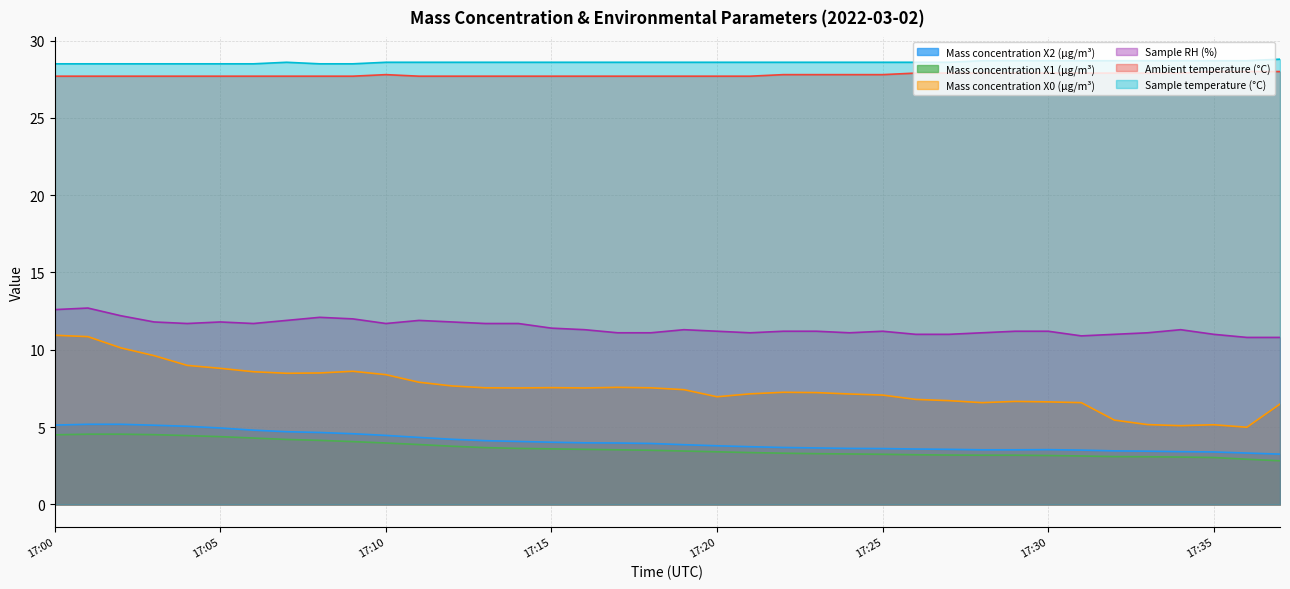

What is the maximum value for Ambient temperature (°C)?

28.0